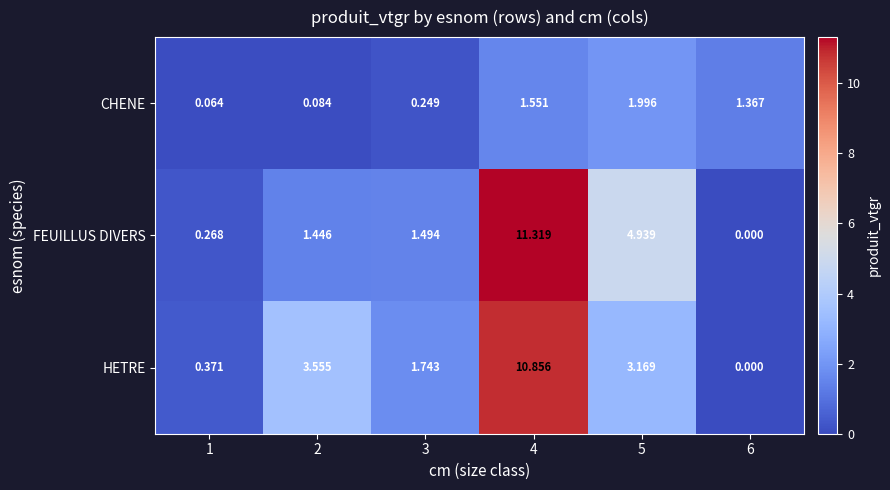

What is the total value across all series at 5?

10.1